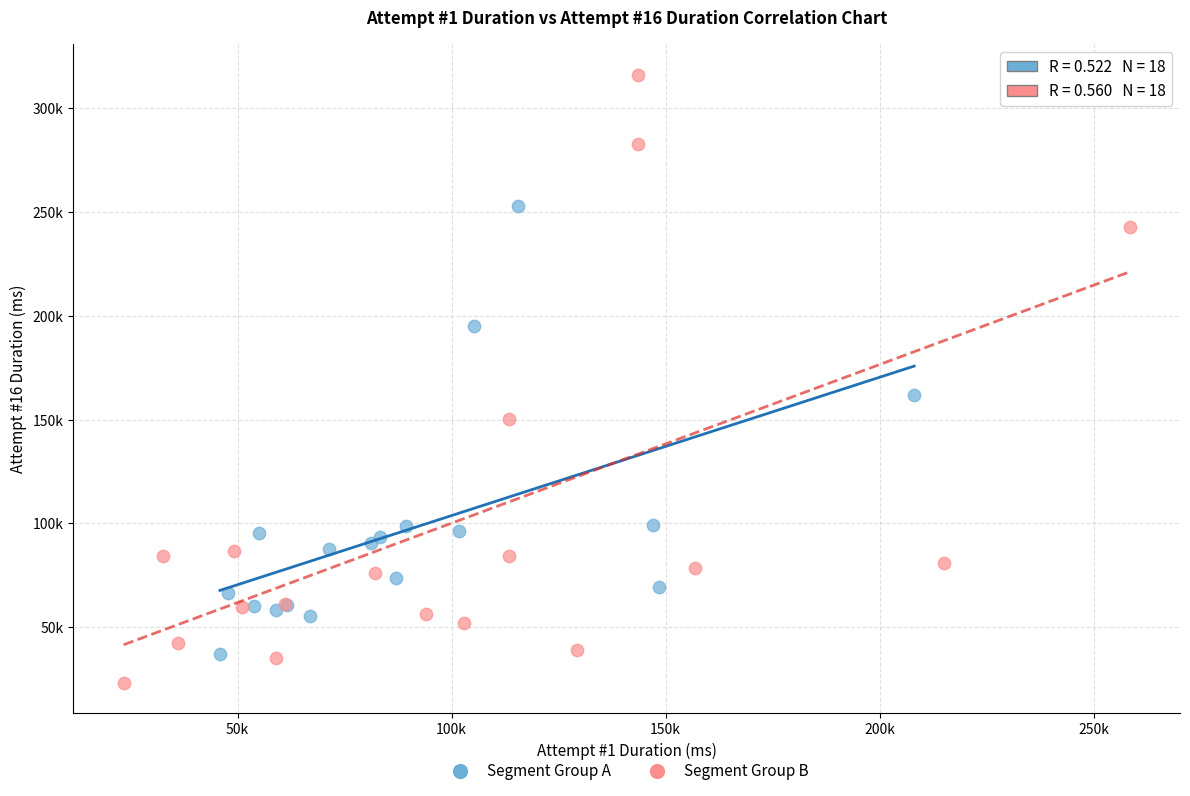

Which series reaches the minimum Y coordinate?

Segment Group B